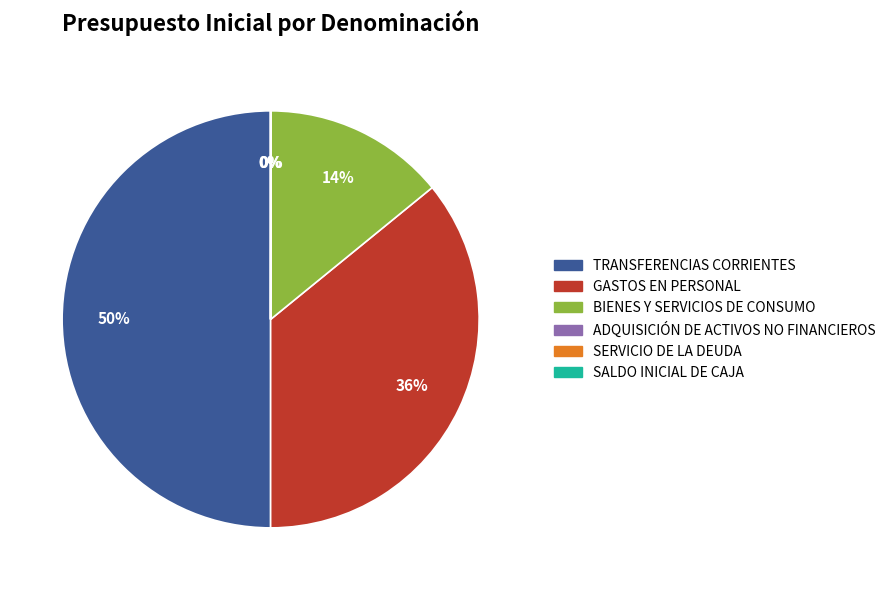

What is the largest slice in the pie chart?

TRANSFERENCIAS CORRIENTES